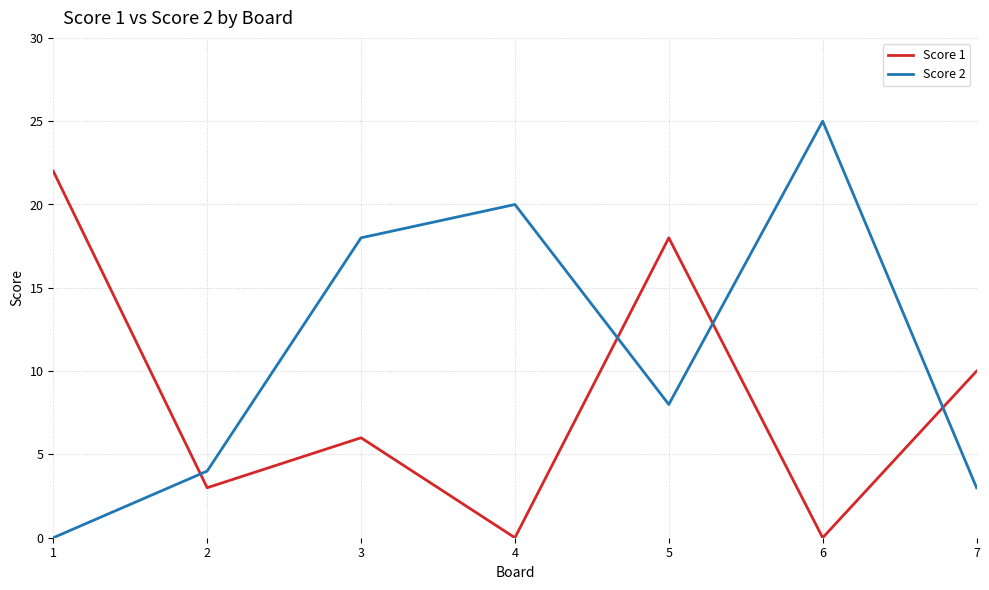

Rank the series by their maximum value, from highest to lowest.

Score 2, Score 1